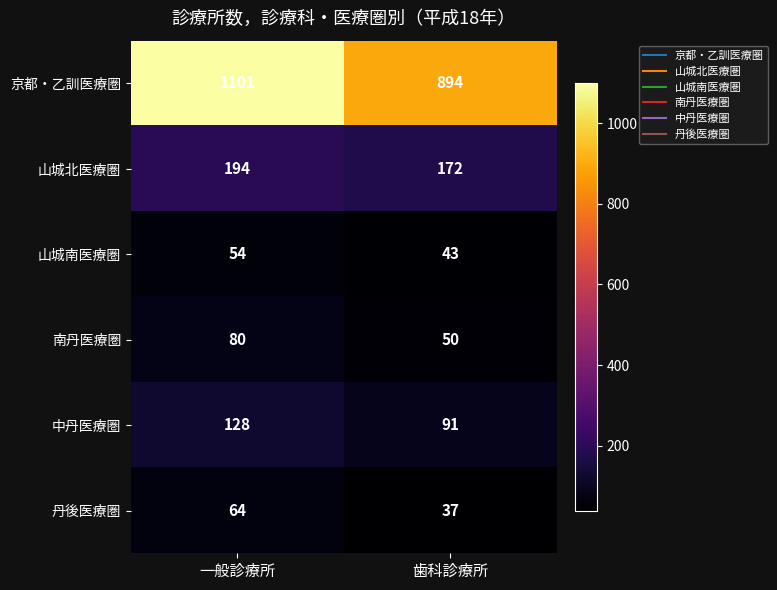

What is the difference between the maximum and minimum values in the 山城南医療圏 series?

11